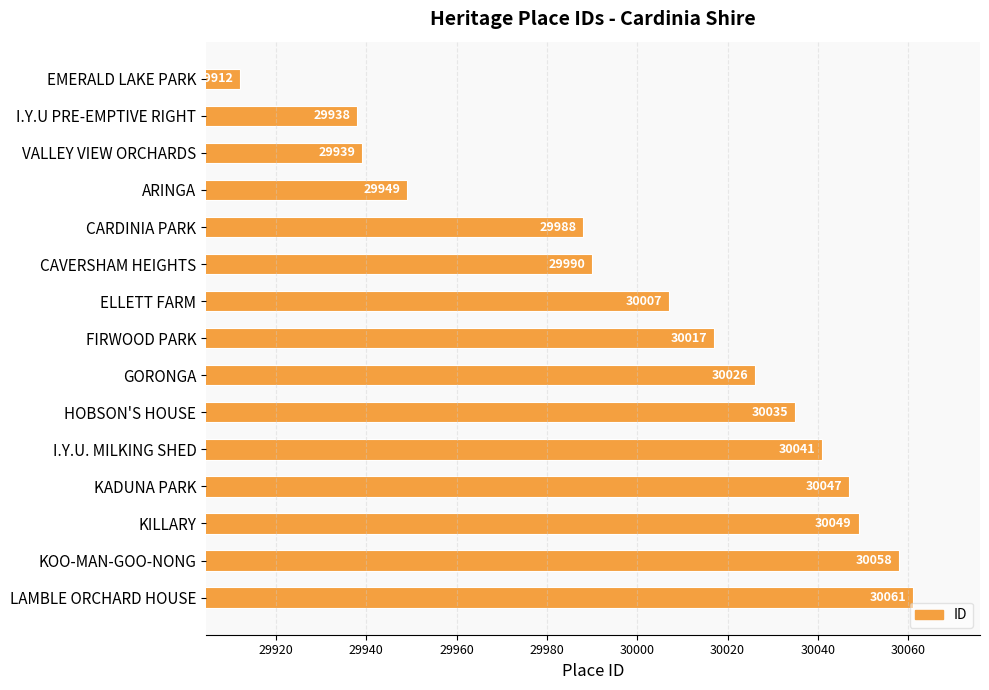

List the labels in order of value, largest first.

LAMBLE ORCHARD HOUSE, KOO-MAN-GOO-NONG, KILLARY, KADUNA PARK, I.Y.U. MILKING SHED, HOBSON'S HOUSE, GORONGA, FIRWOOD PARK, ELLETT FARM, CAVERSHAM HEIGHTS, CARDINIA PARK, ARINGA, VALLEY VIEW ORCHARDS, I.Y.U PRE-EMPTIVE RIGHT, EMERALD LAKE PARK